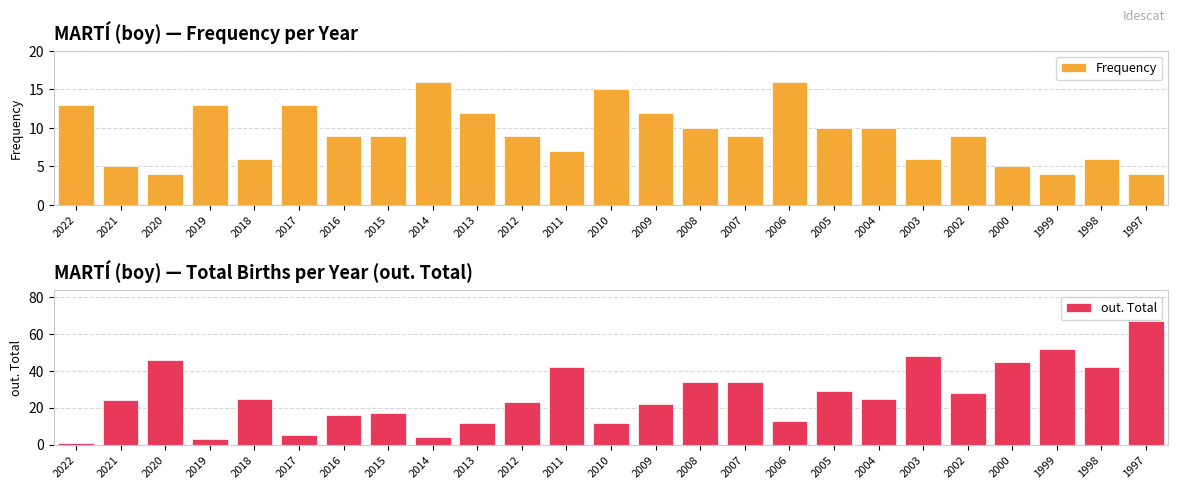

Does the chart contain stacked bars?

No